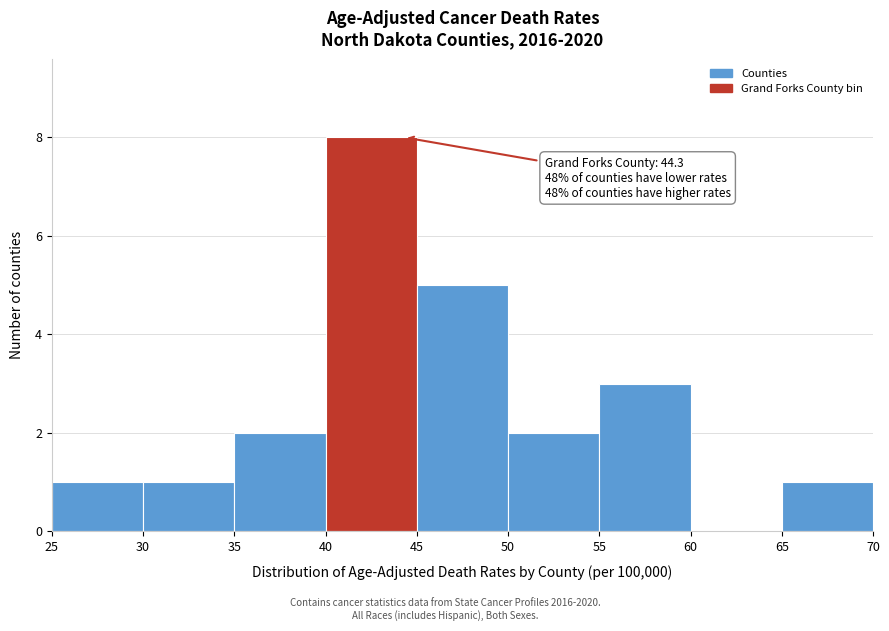

Over which range of the x-axis is the bar tallest?

40 to 45